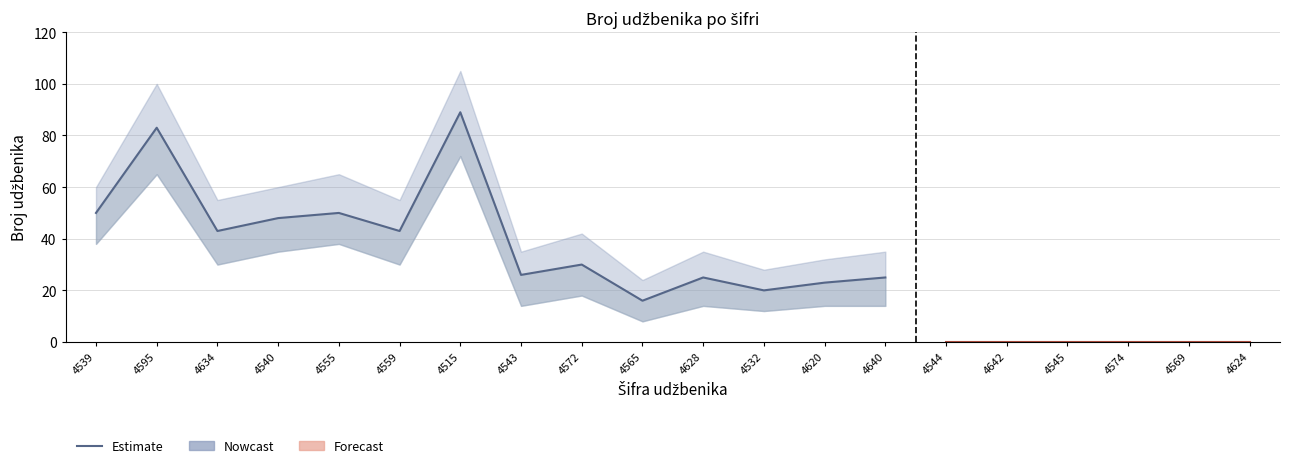

How many times do Forecast and Estimate cross each other?

5